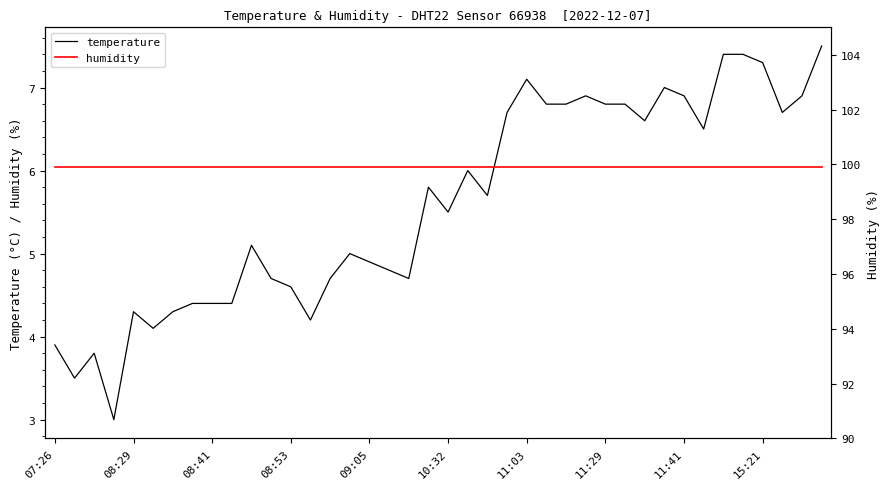

Is it true that temperature equals 3.9 at 07:26?

True